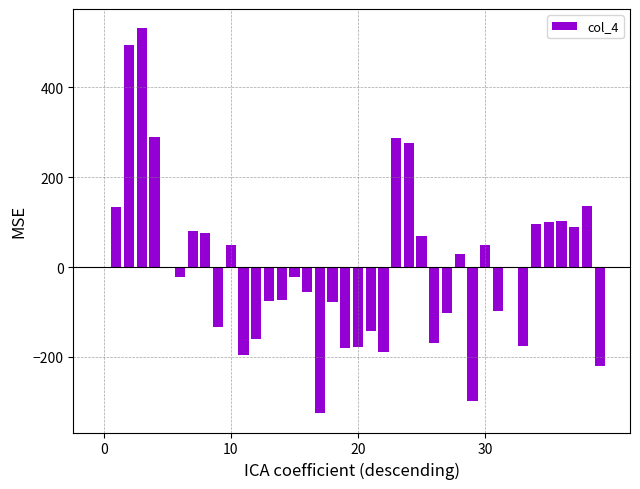

What is the greatest value displayed?

531.8